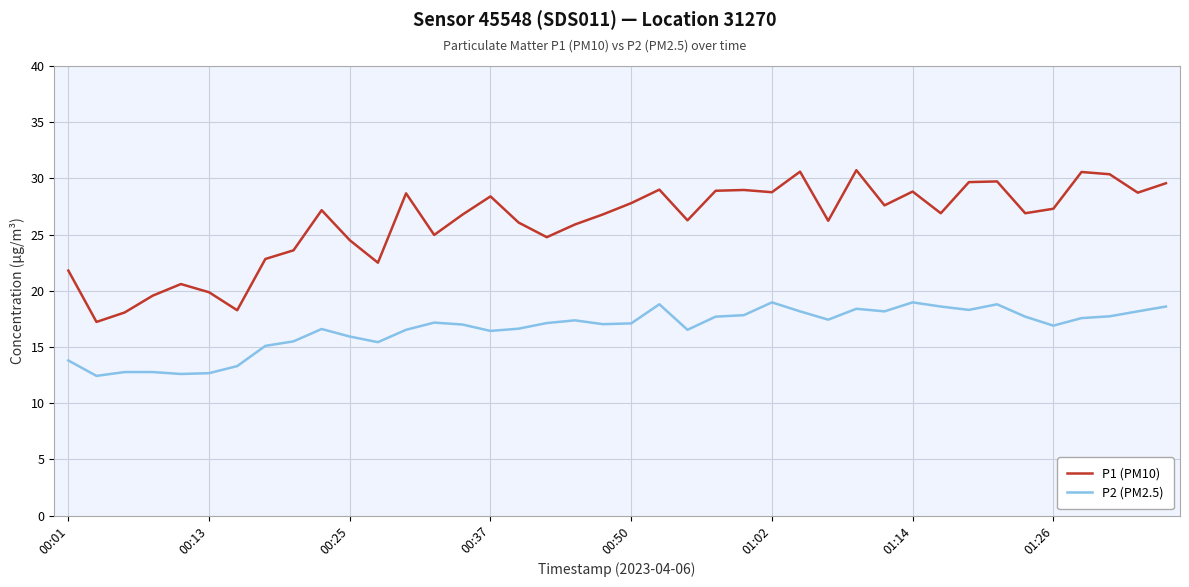

Rank the series by their maximum value, from highest to lowest.

P1 (PM10), P2 (PM2.5)